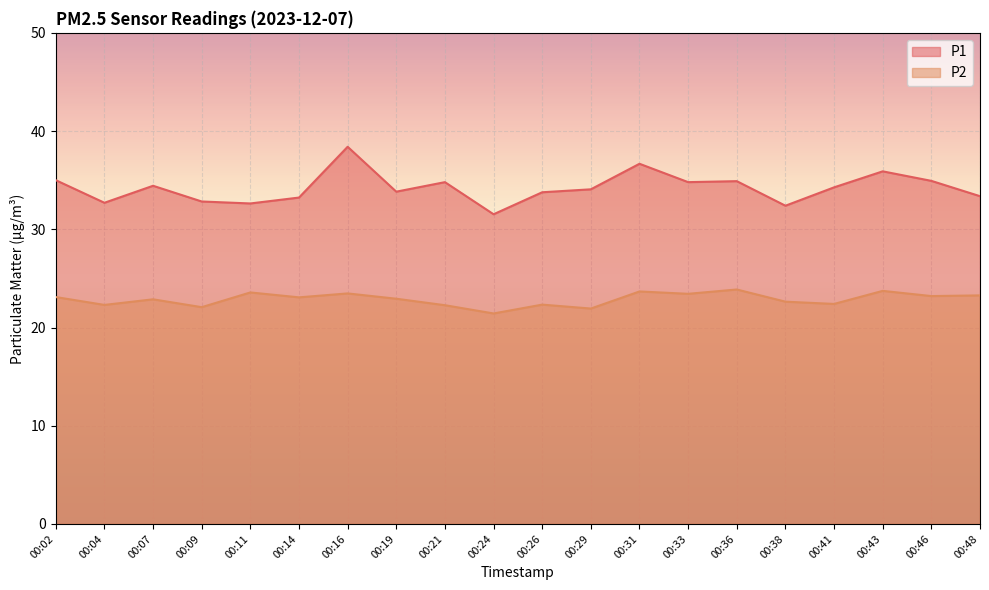

Which has a higher value, 00:36 or 00:04?

00:36